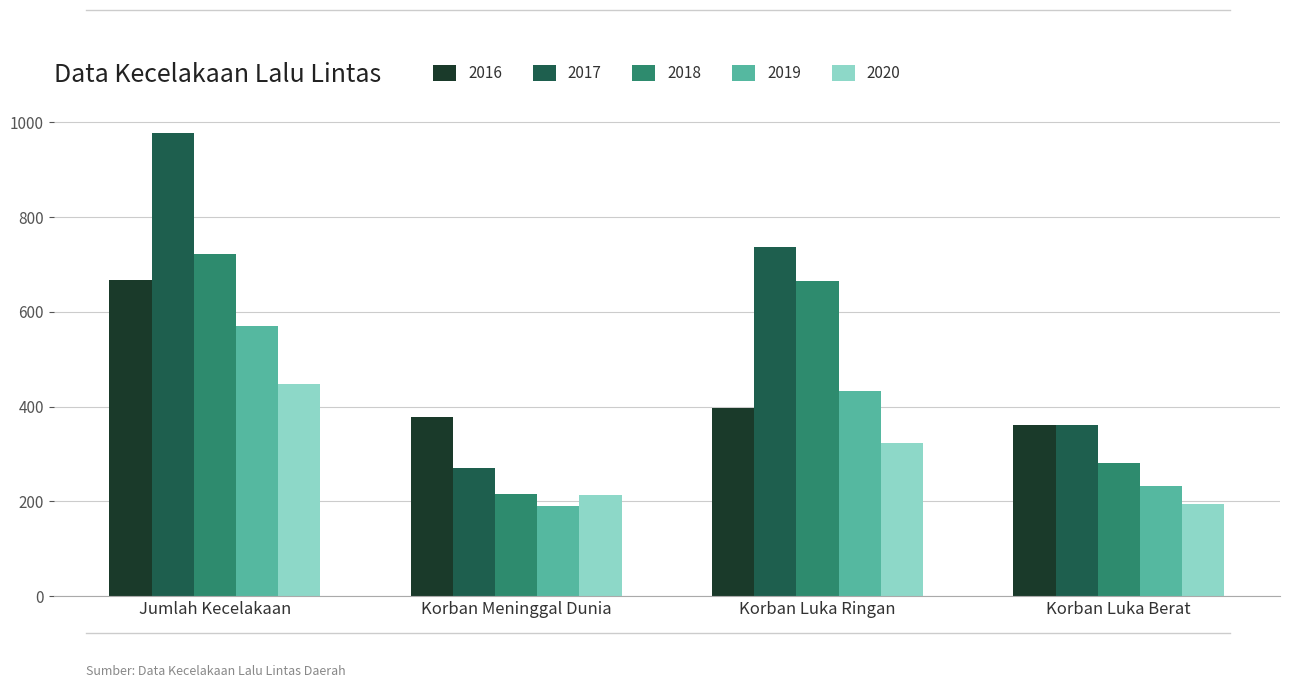

Which series has the largest total across all categories?

2017